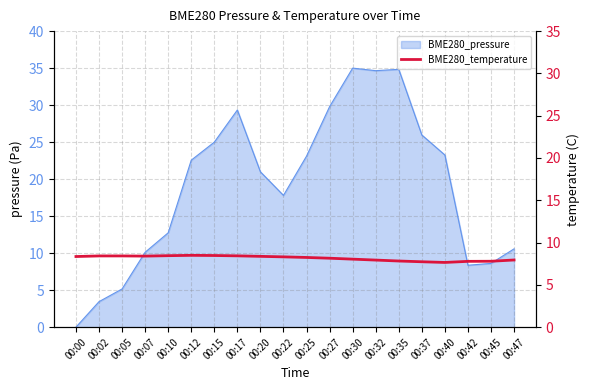

How many points are higher than both their immediate neighbors (excluding endpoints)?

1